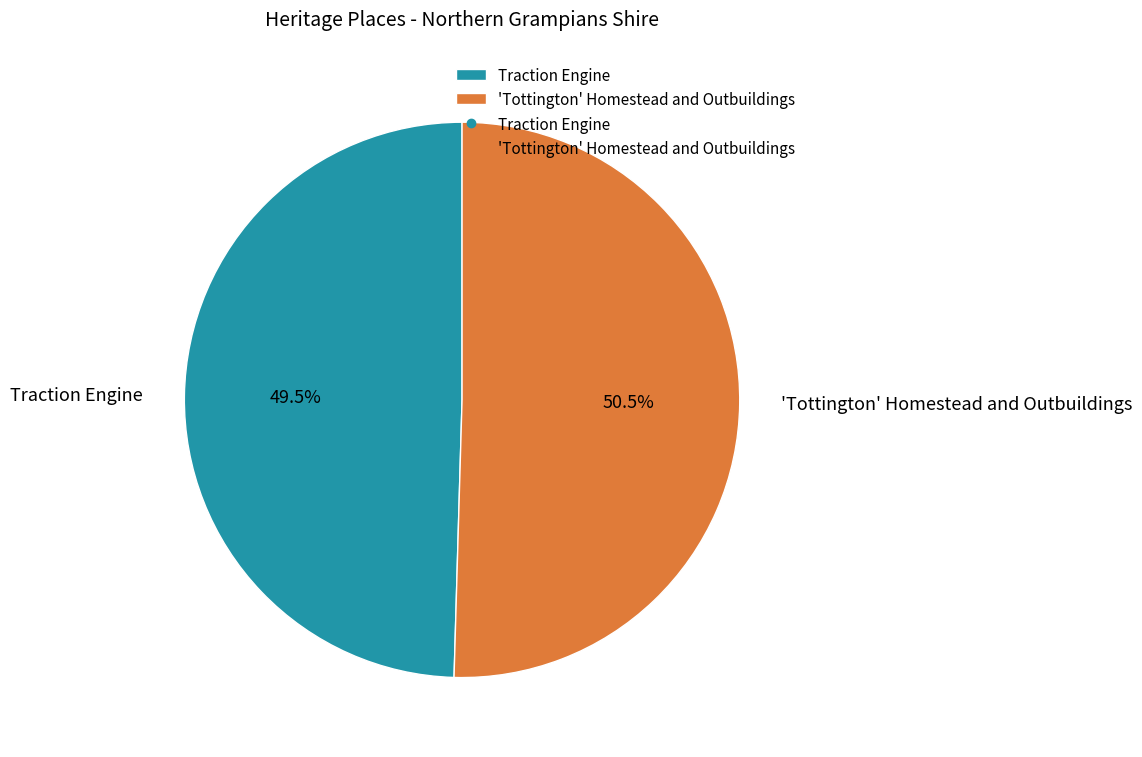

Which slice is the largest?

'Tottington' Homestead and Outbuildings